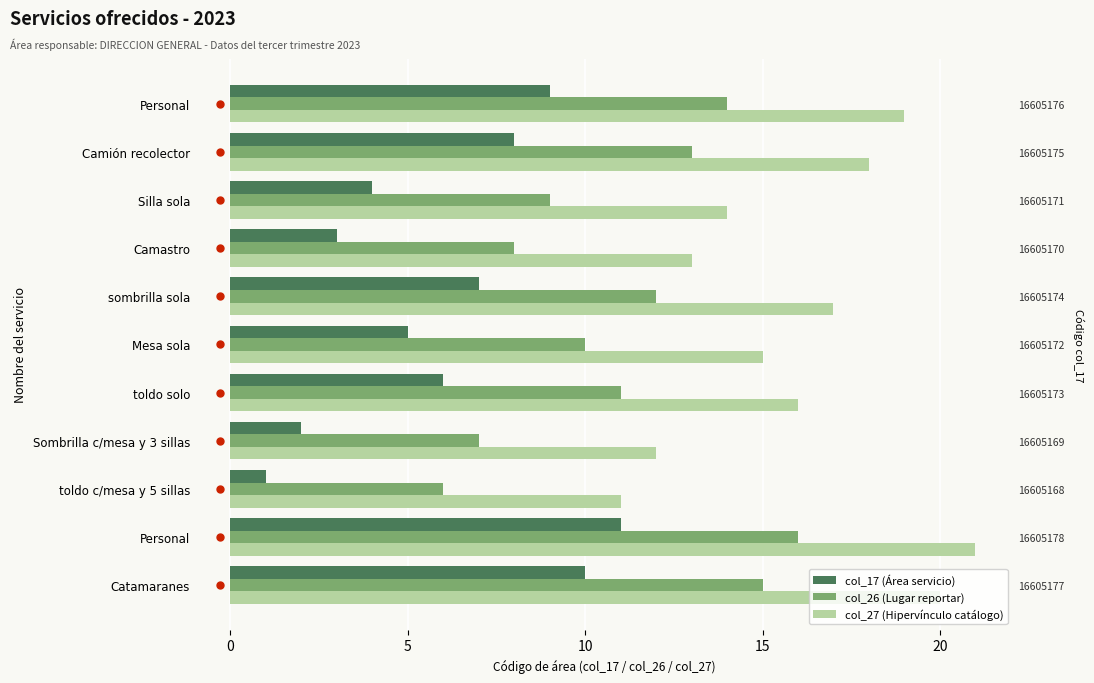

Which has a higher value, Sombrilla c/mesa y 3 sillas or Camastro?

Camastro